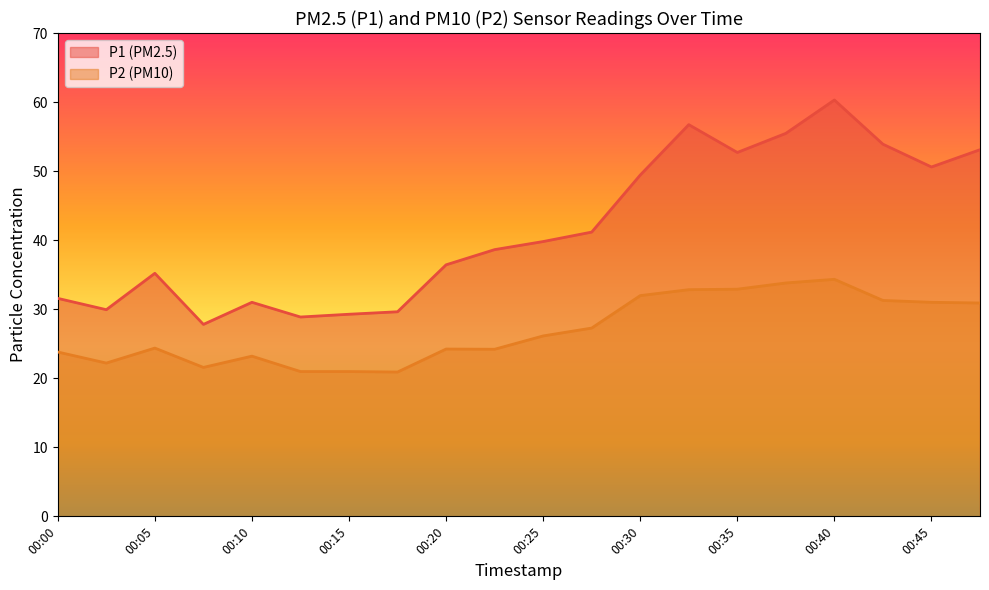

True or false: P2 has a value of 32.9 at 00:35.

True